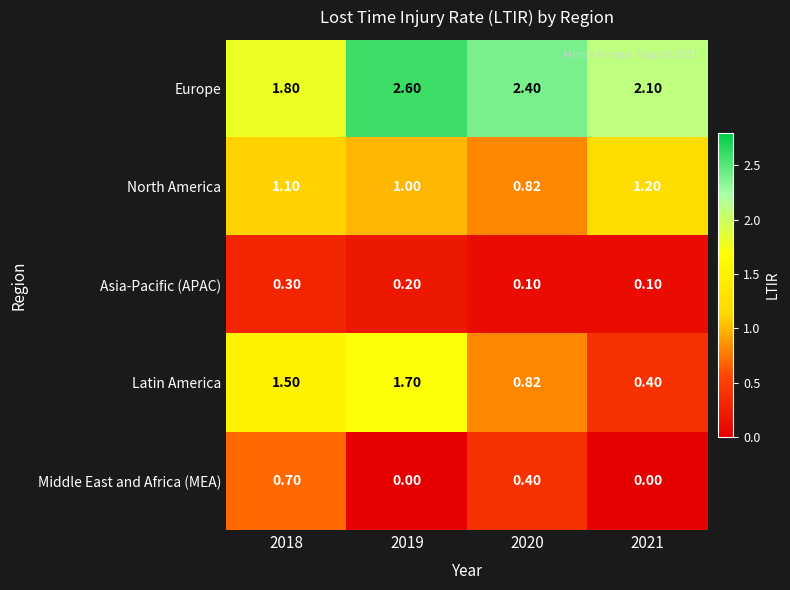

Which series has the largest total across all categories?

Europe